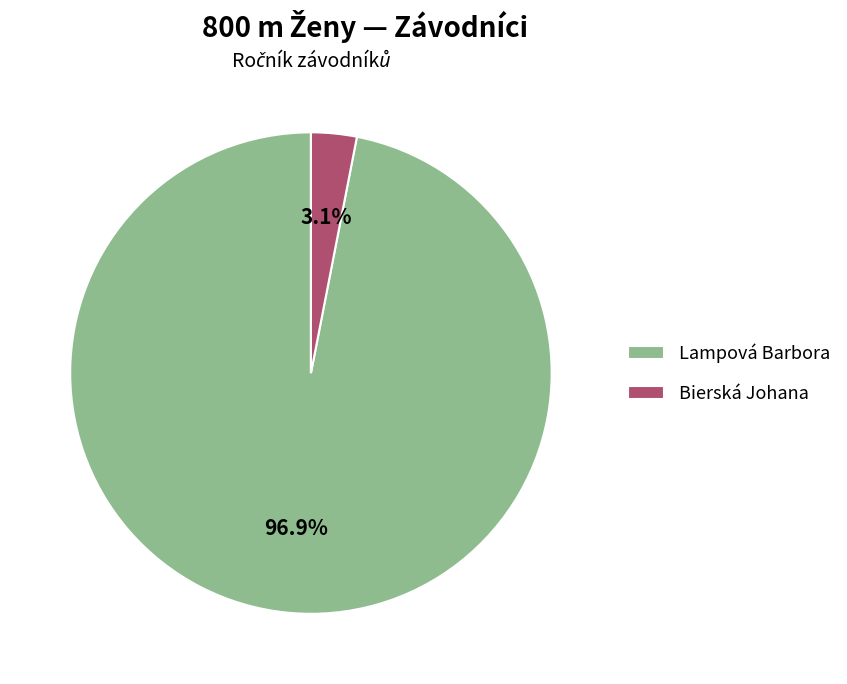

Which slice is the largest?

Lampová Barbora